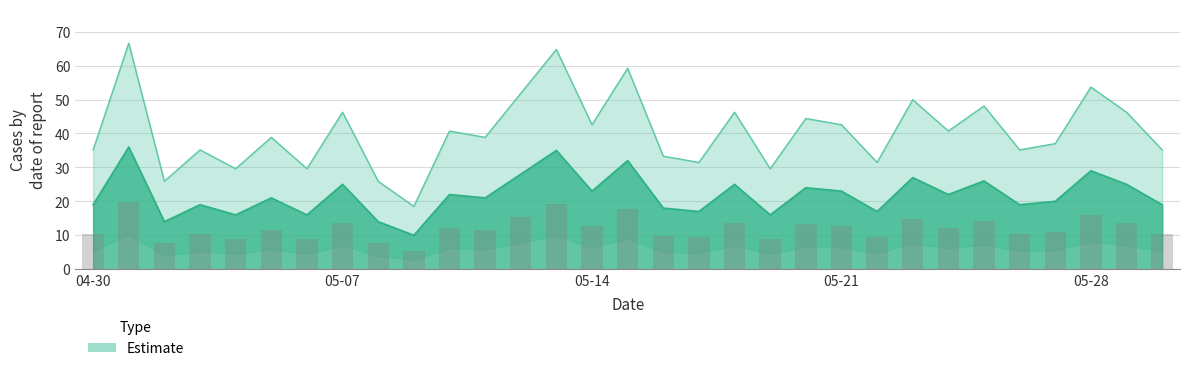

The chart shows a value of 25 at 2020-05-29. True or false?

True